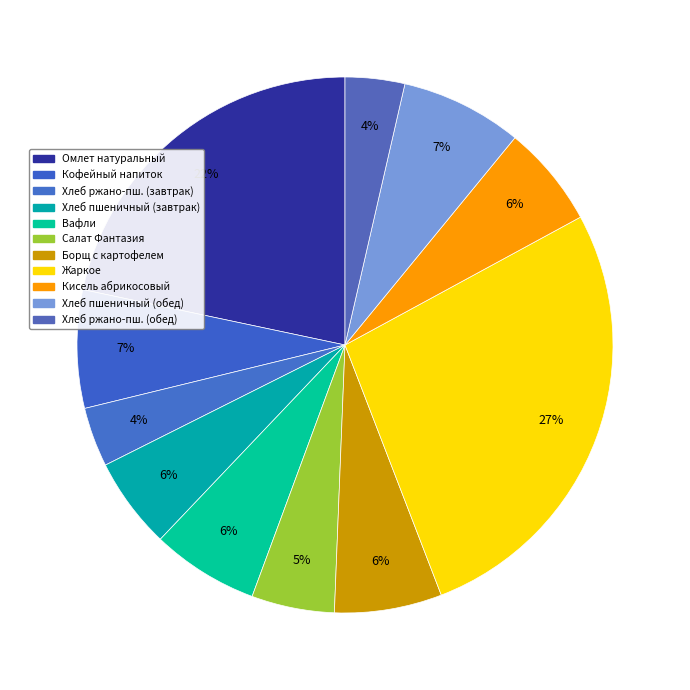

To the nearest percent, what is the average slice percentage?

9%